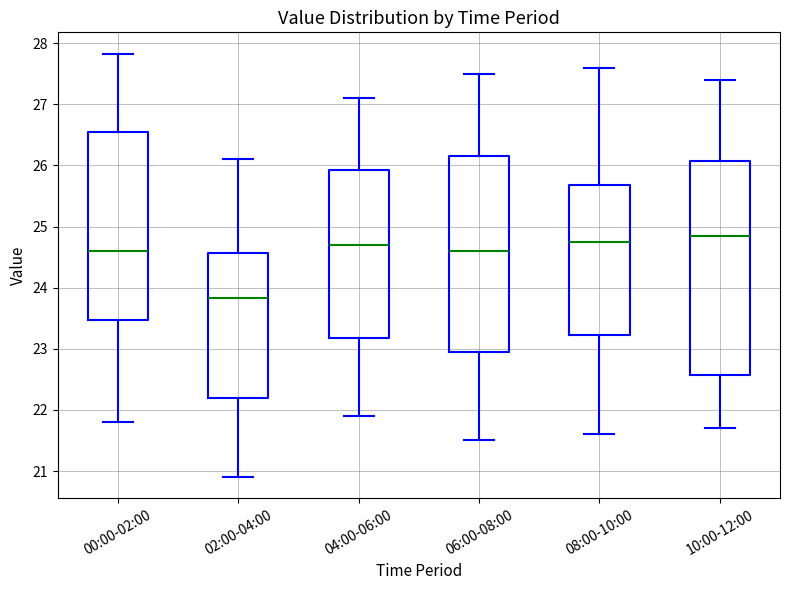

Reading left to right, read every box against the y-axis: the position of its median line, the range the box covers, and the ends of its whiskers. The values are not printed on the chart, so give them approximately, as read against the axis.

00:00-02:00: median 24.6, box 23.5 to 26.5, whiskers 21.8 to 27.8
02:00-04:00: median 23.8, box 22.2 to 24.6, whiskers 20.9 to 26.1
04:00-06:00: median 24.7, box 23.2 to 25.9, whiskers 21.9 to 27.1
06:00-08:00: median 24.6, box 23.0 to 26.2, whiskers 21.5 to 27.5
08:00-10:00: median 24.8, box 23.2 to 25.7, whiskers 21.6 to 27.6
10:00-12:00: median 24.9, box 22.6 to 26.1, whiskers 21.7 to 27.4